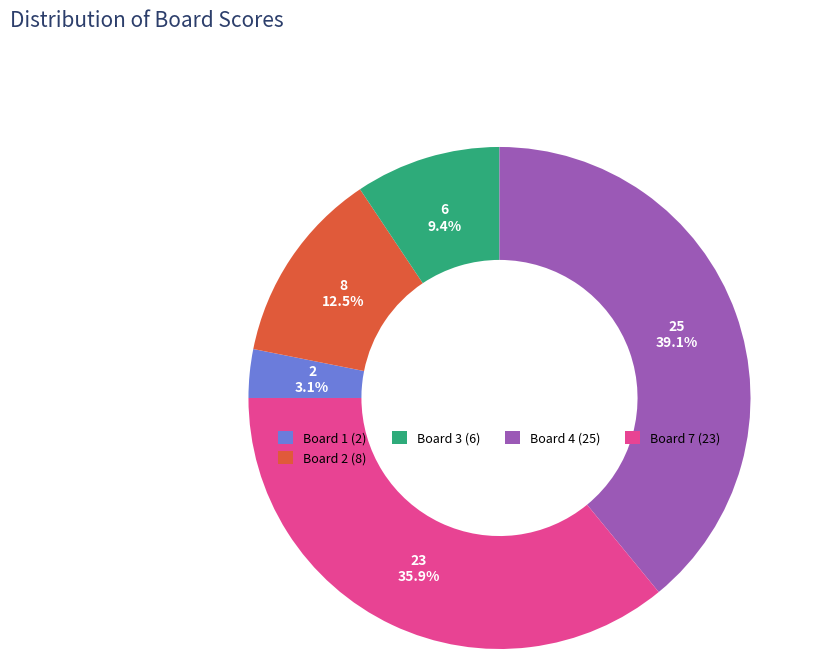

Is there a majority slice in this chart?

No